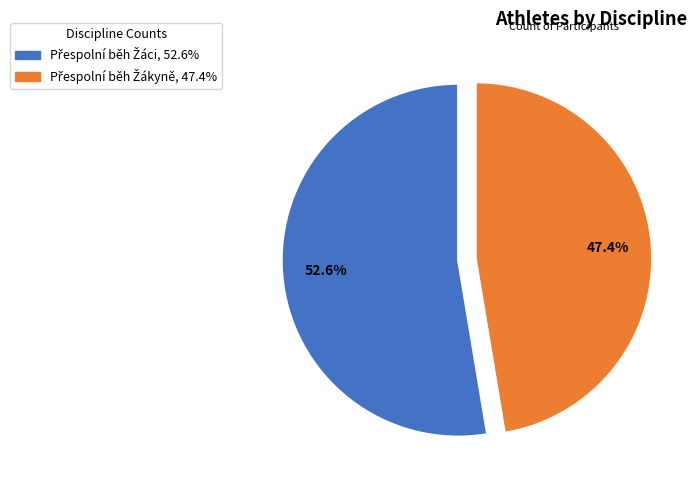

Is there any slice that represents more than half of the pie?

Yes